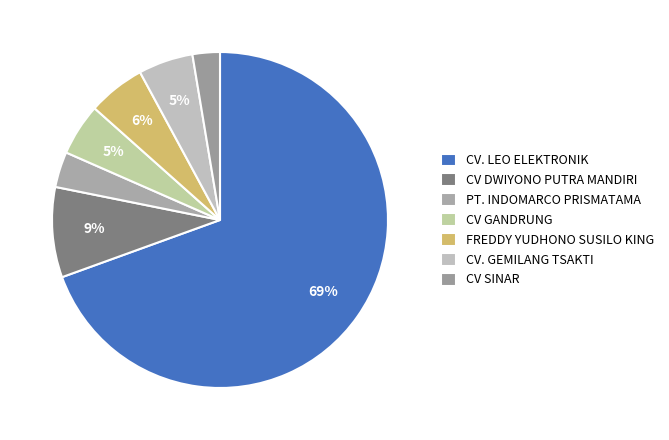

To the nearest percent, what percentage of the pie is CV GANDRUNG?

5%